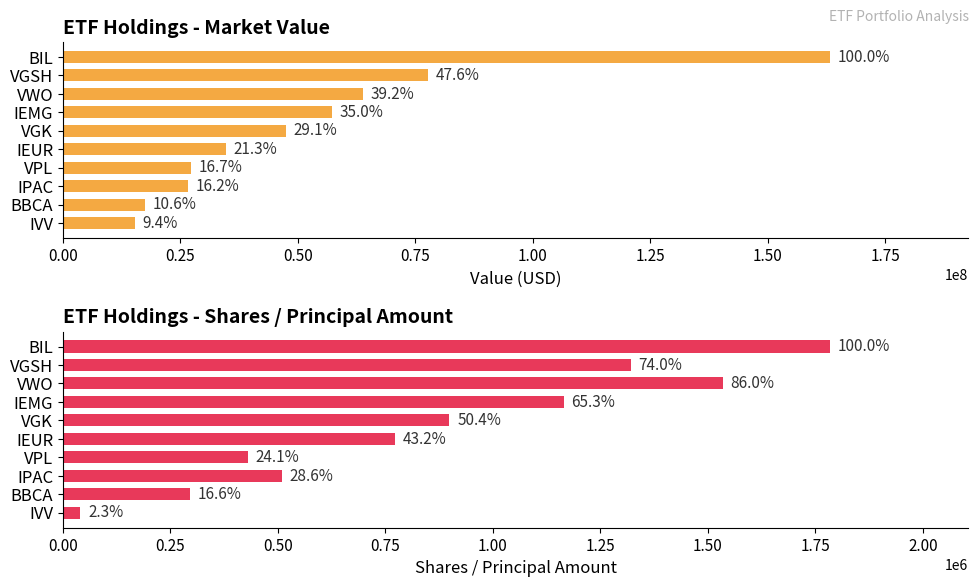

What is the difference between the maximum and second lowest values in the Shares or principal amount series?

1488593